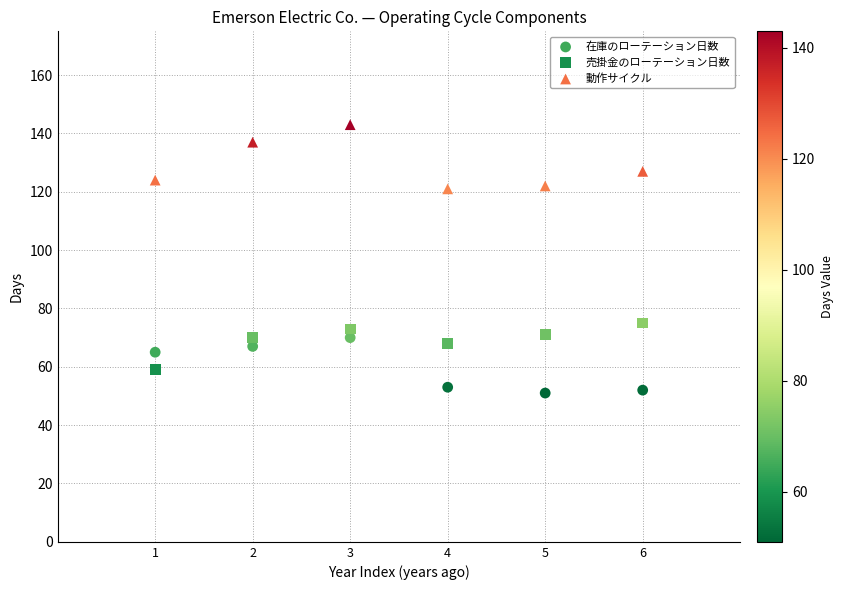

What are all the series names shown in the legend?

在庫のローテーション日数, 売掛金のローテーション日数, 動作サイクル